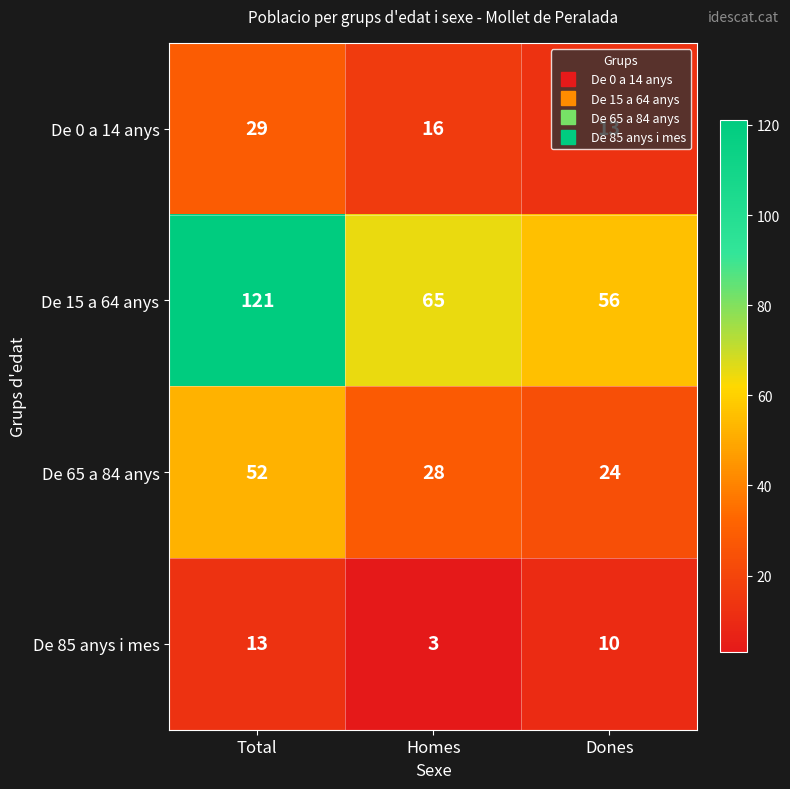

True or false: De 0 a 14 anys has a value of 39 at Total.

False